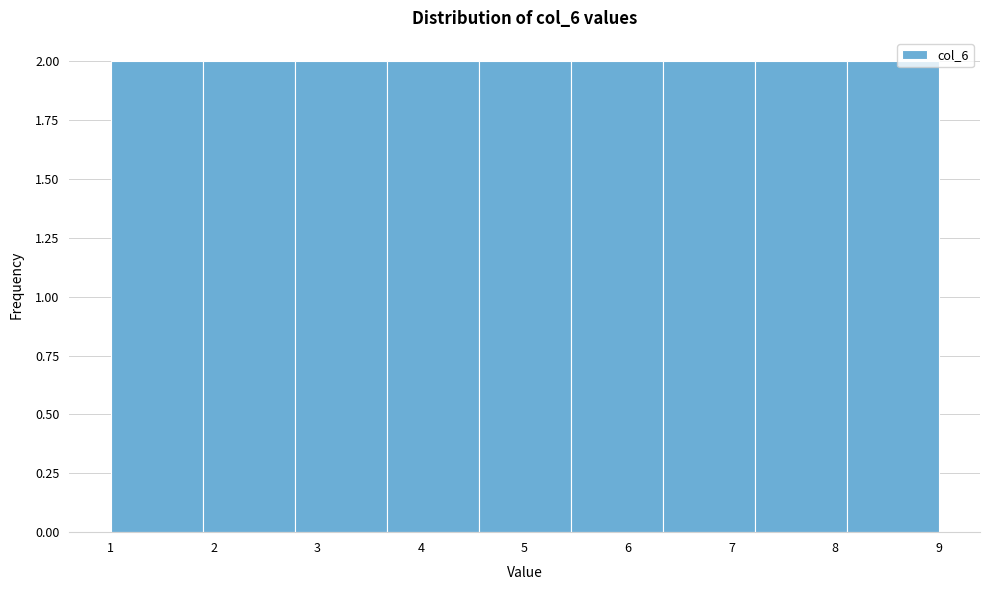

Reading left to right, list every bar in this chart as the range it spans on the x-axis followed by its height. Neither the bar edges nor the heights are printed on the chart, so give them approximately, as read against the axes.

1.0 to 1.9: 2
1.9 to 2.8: 2
2.8 to 3.7: 2
3.7 to 4.6: 2
4.6 to 5.4: 2
5.4 to 6.3: 2
6.3 to 7.2: 2
7.2 to 8.1: 2
8.1 to 9.0: 2